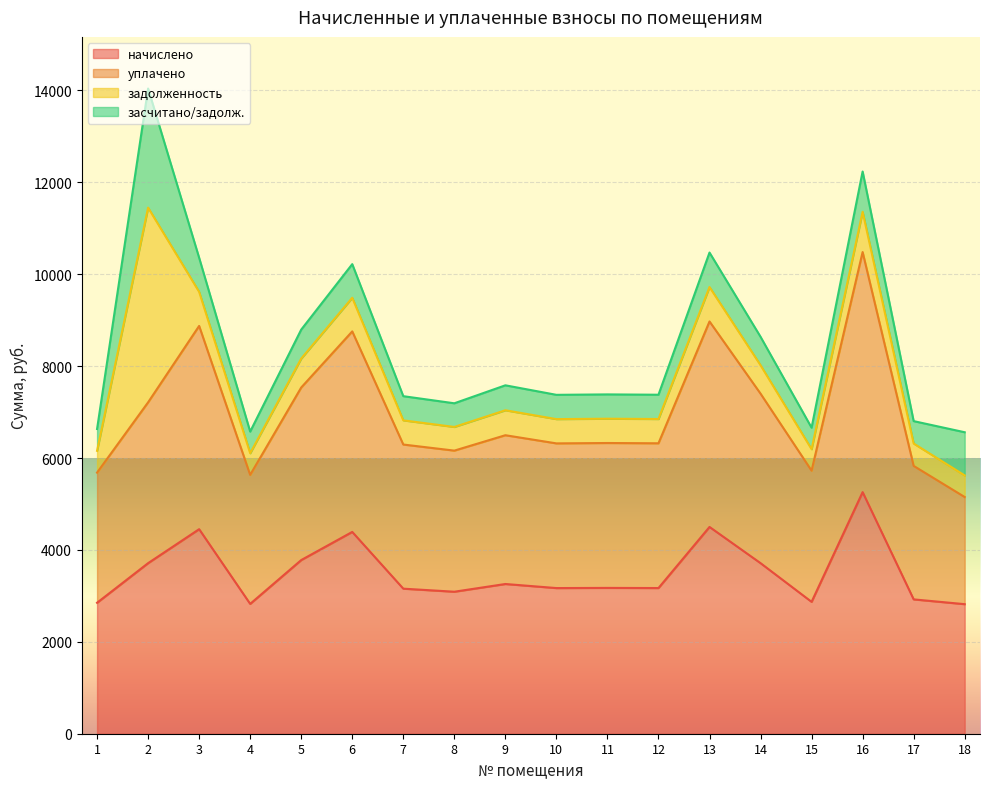

What is the maximum value for начислено?

5257.9